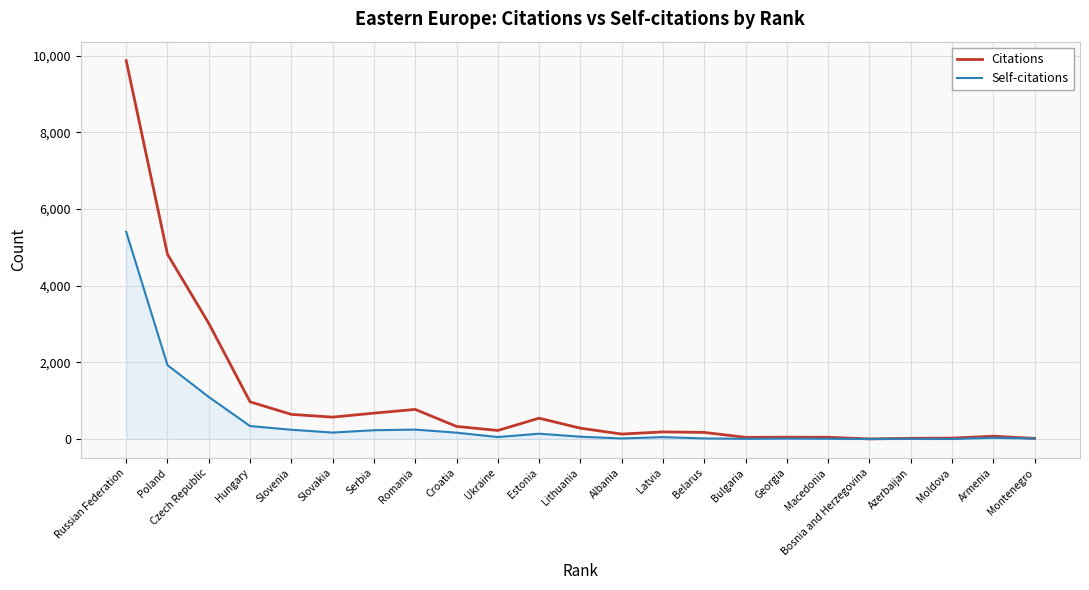

What is the total value across all series at Romania?

1017